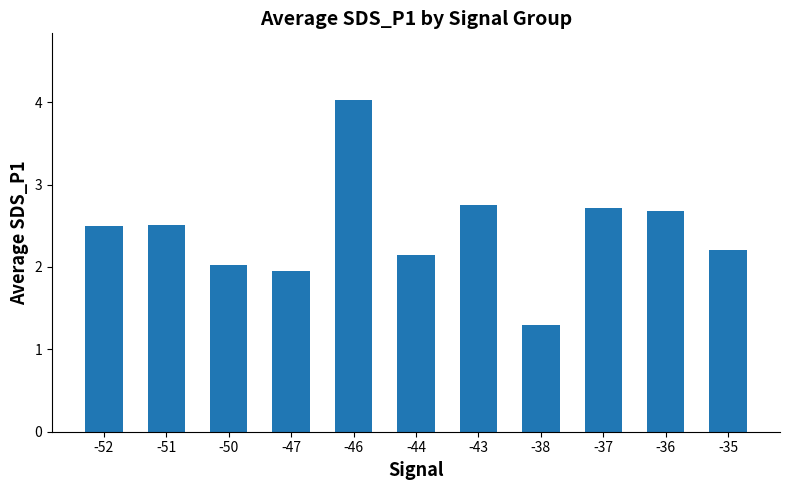

The chart shows a value of 4.3 at -43. True or false?

False